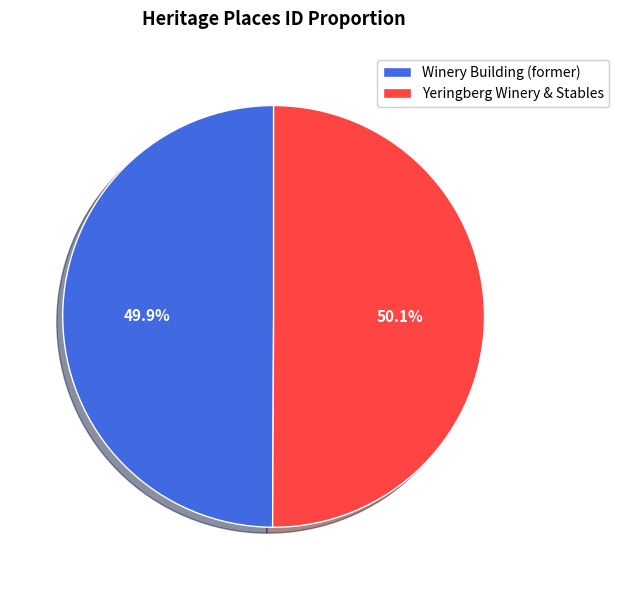

True or false: Winery Building (former) accounts for 50% of the total.

True